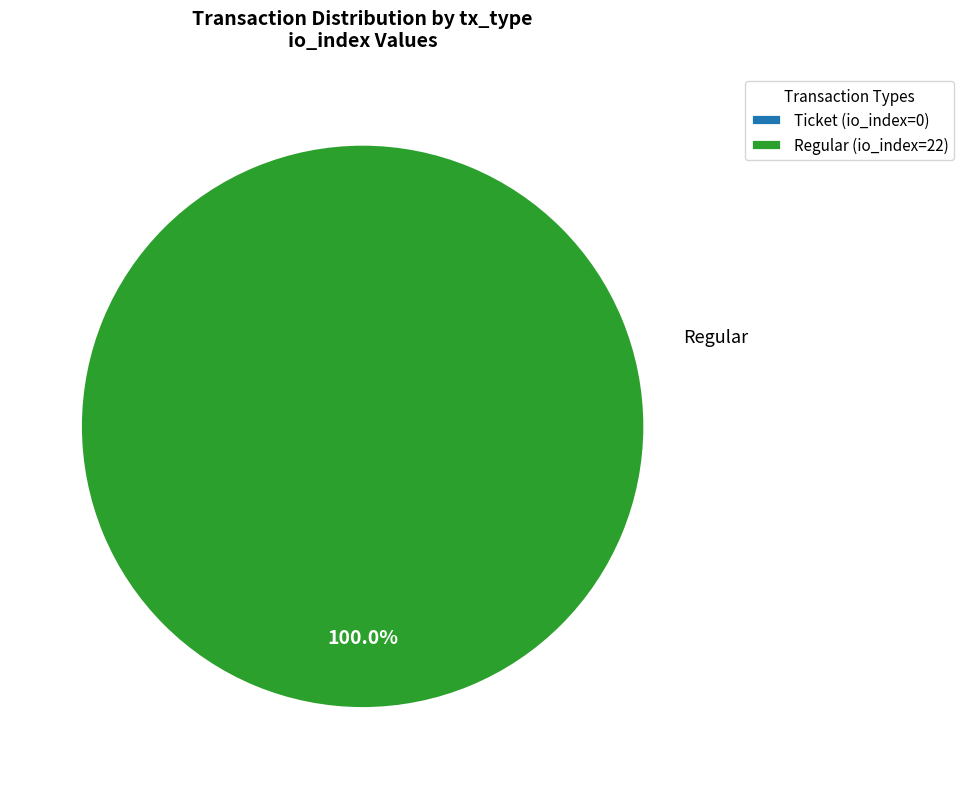

How many segments does this pie chart have?

2